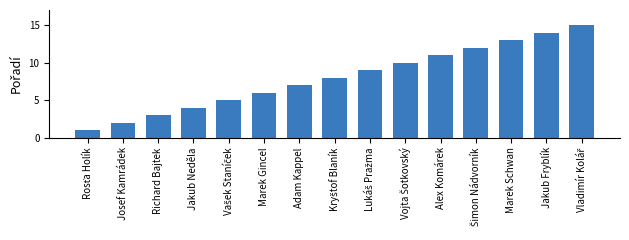

What is the difference between the maximum and minimum values?

14